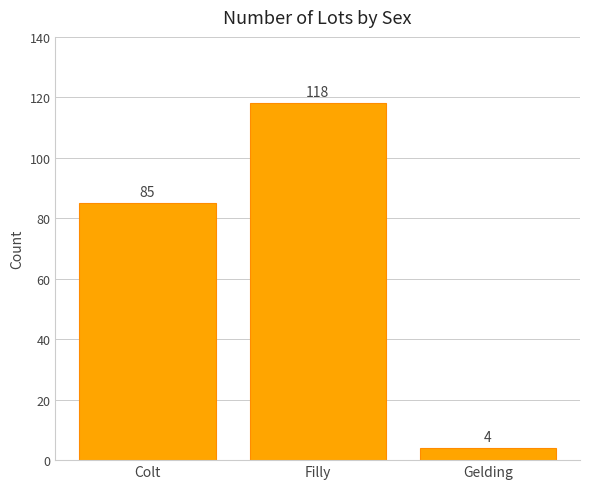

Read the value at Colt, to the nearest 50.

100